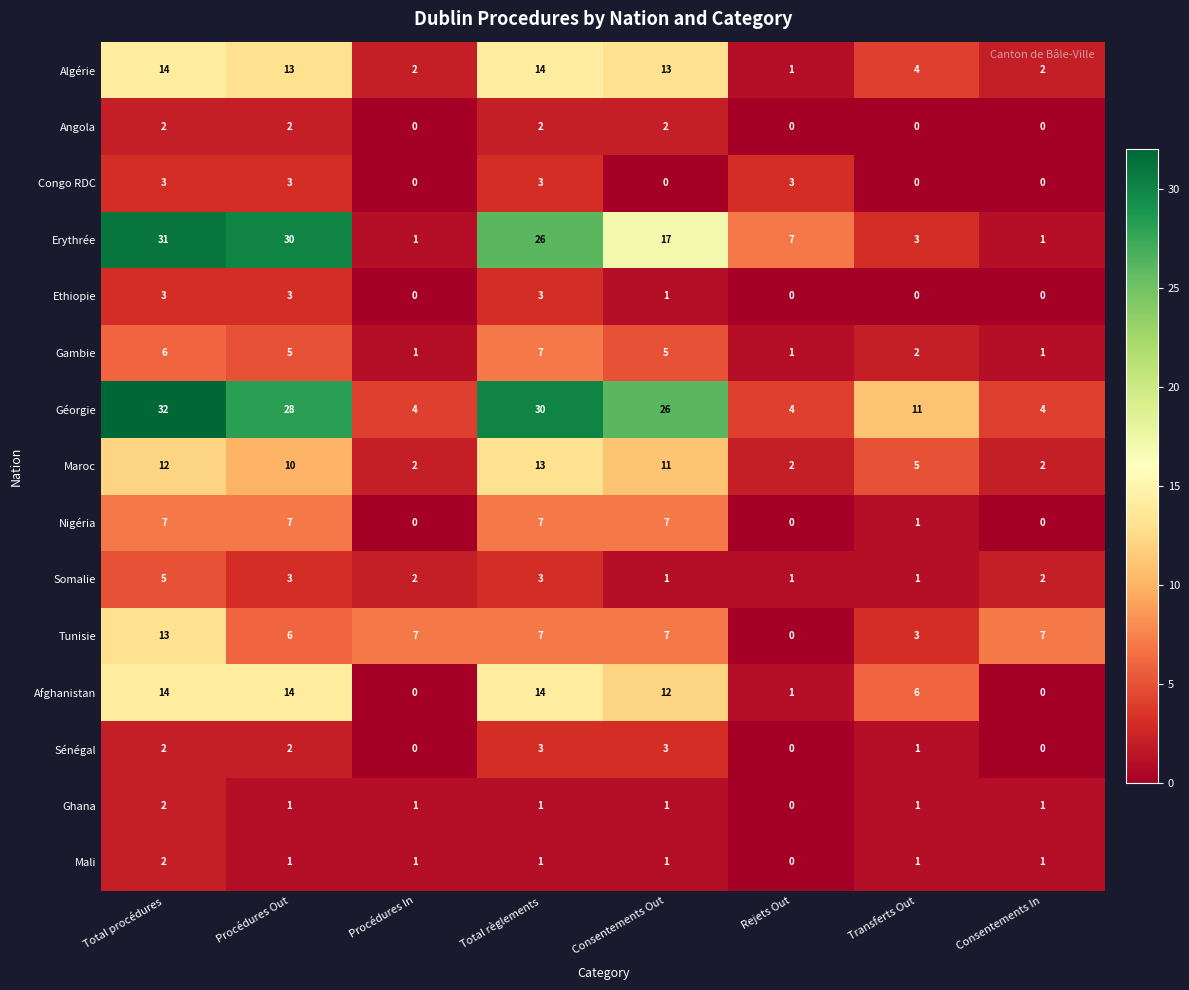

What is the difference between the maximum and second lowest values in the Nigéria series?

7